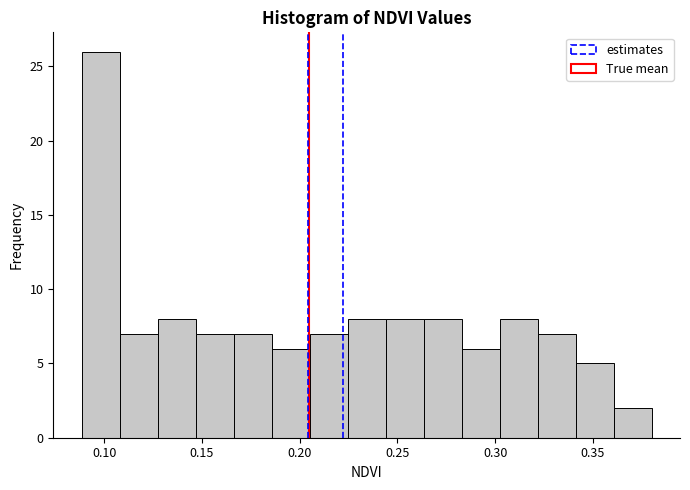

Read against the x-axis, roughly where is the centre of the tallest bar?

0.100